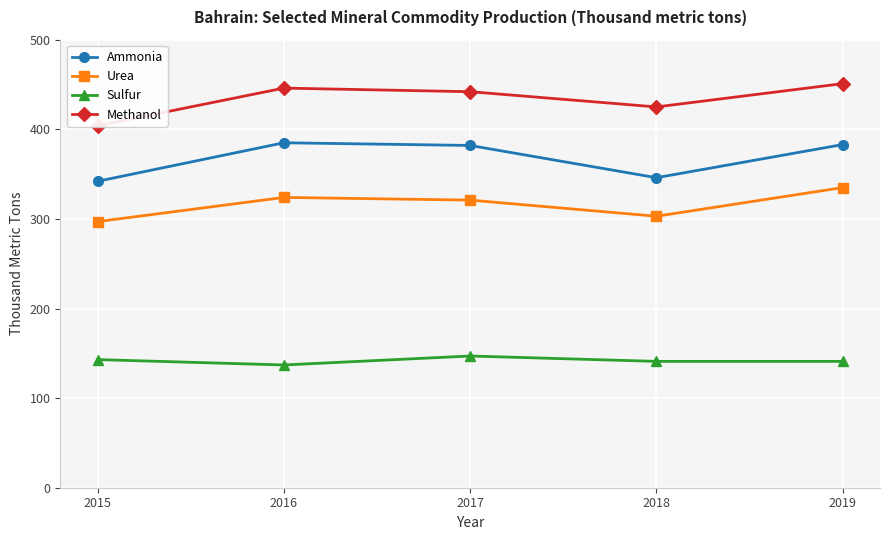

What is the average value of the Sulfur series?

142